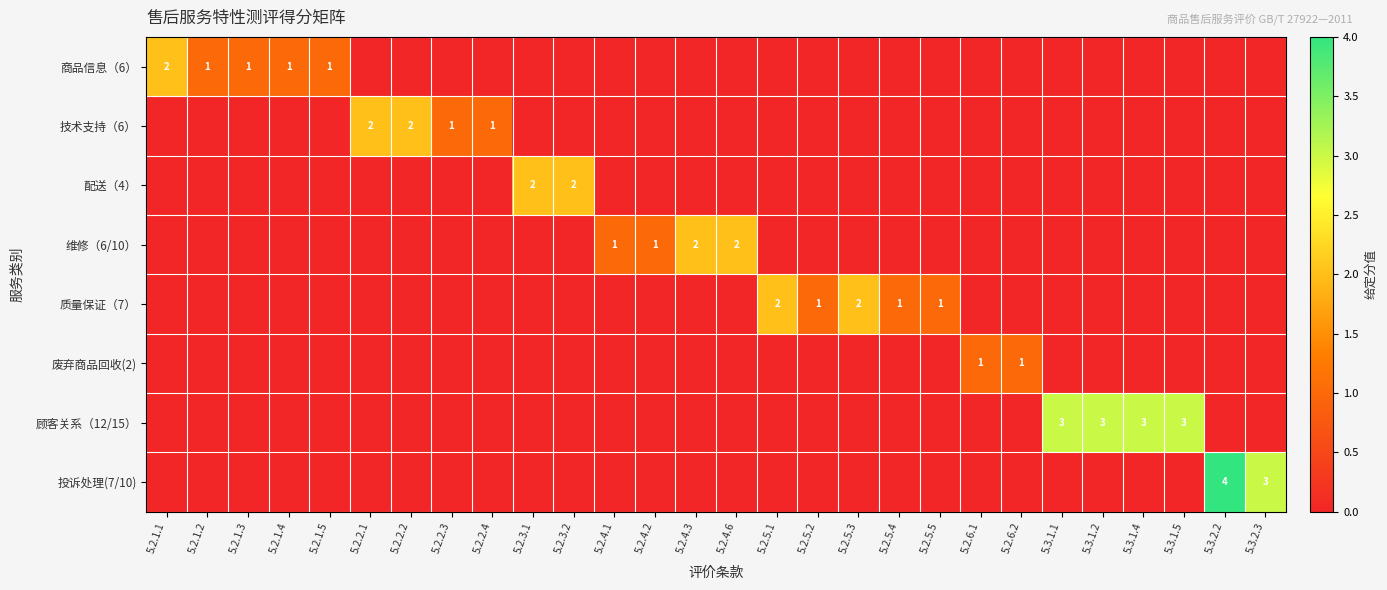

Is the value of 商品信息（6） at 5.2.1.2 greater than the value of 投诉处理(7/10) at 5.3.2.2?

No